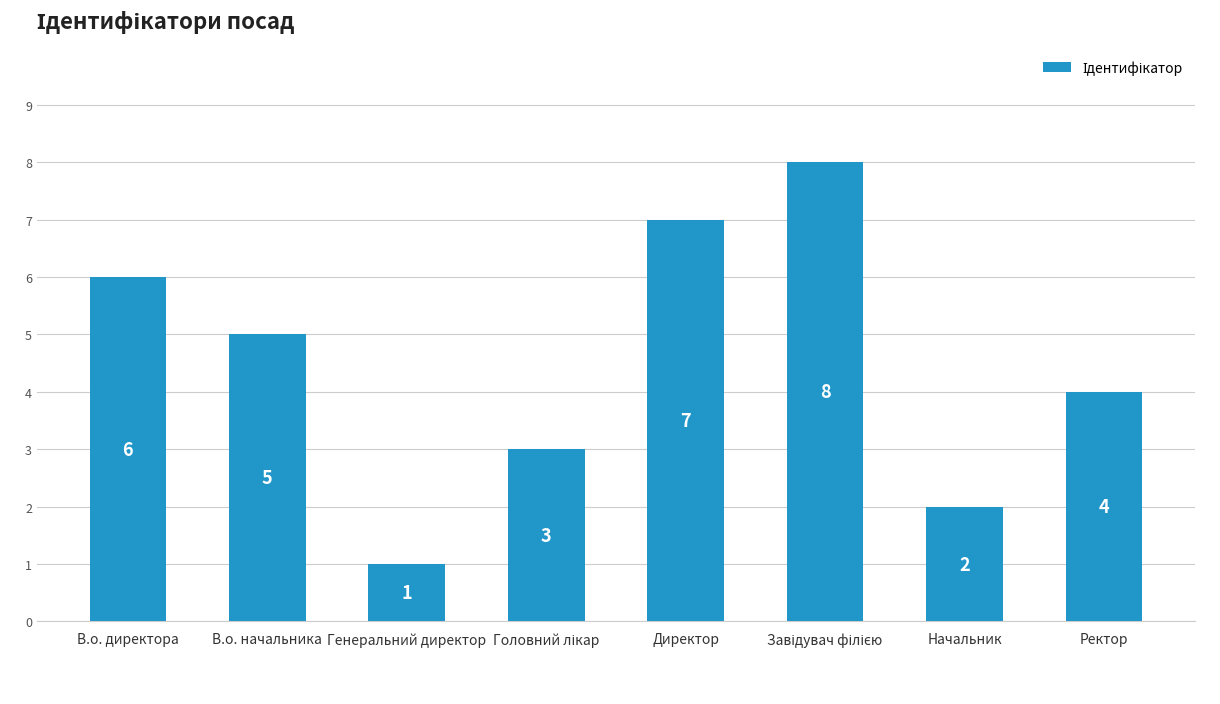

Which label corresponds to the smallest value in the chart?

Генеральний директор